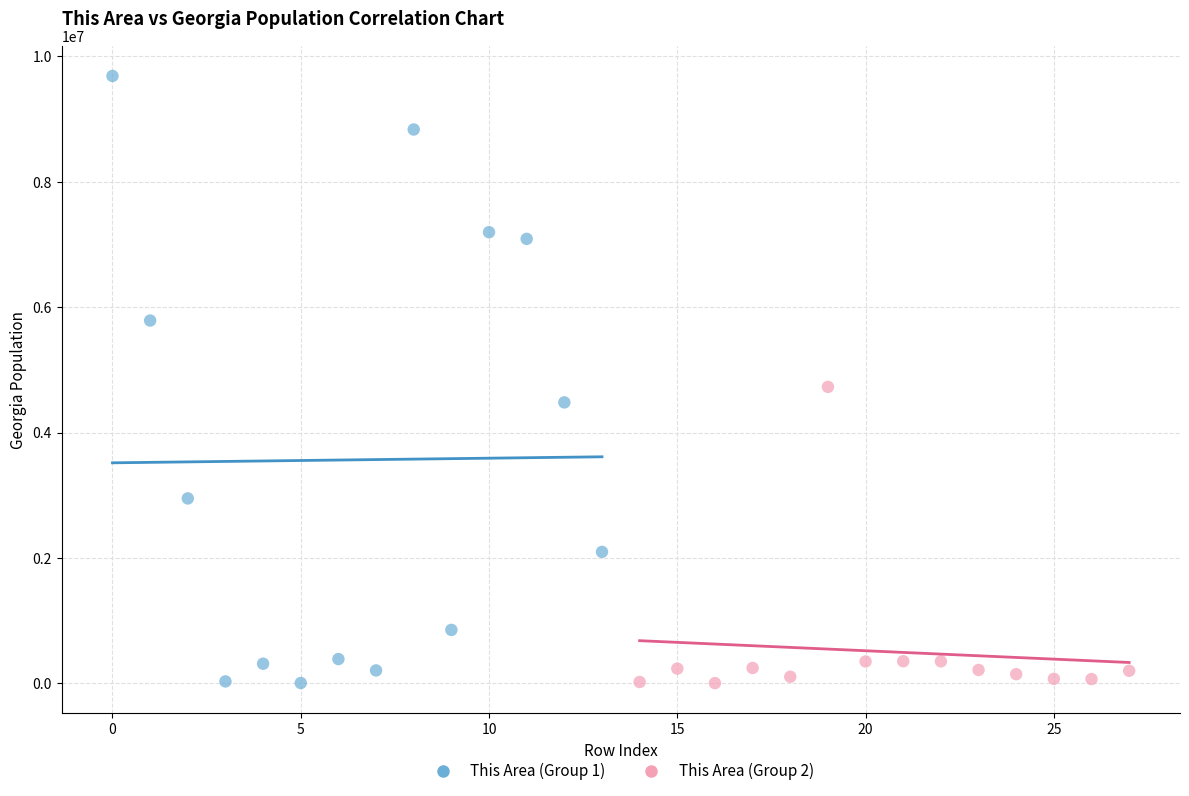

What are all the series names shown in the legend?

This Area (Group 1), This Area (Group 2)